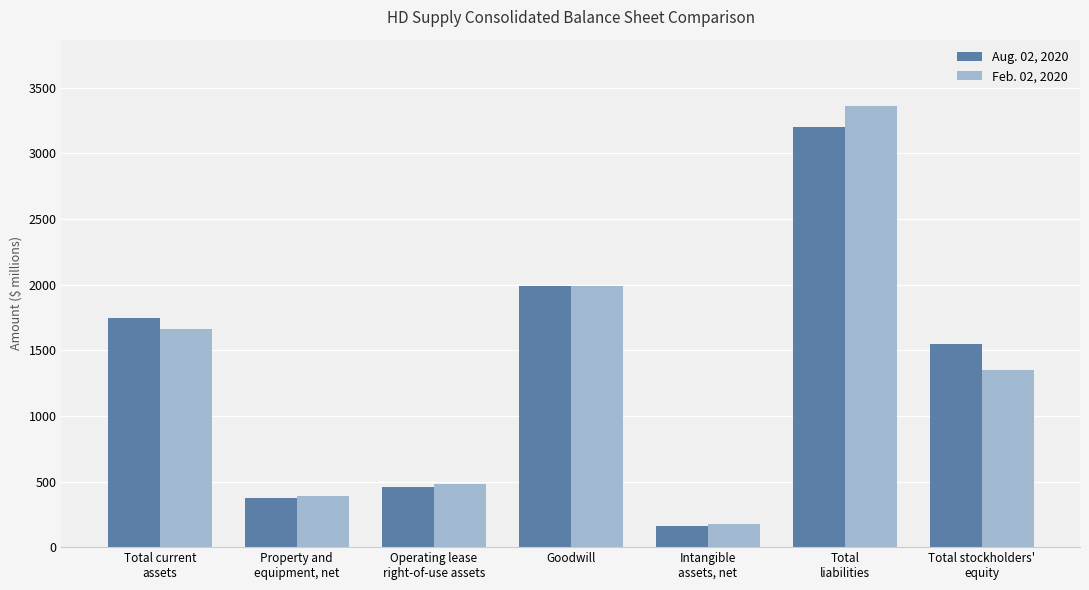

True or false: Feb. 02, 2020 has a value of 129 at Property and
equipment, net.

False